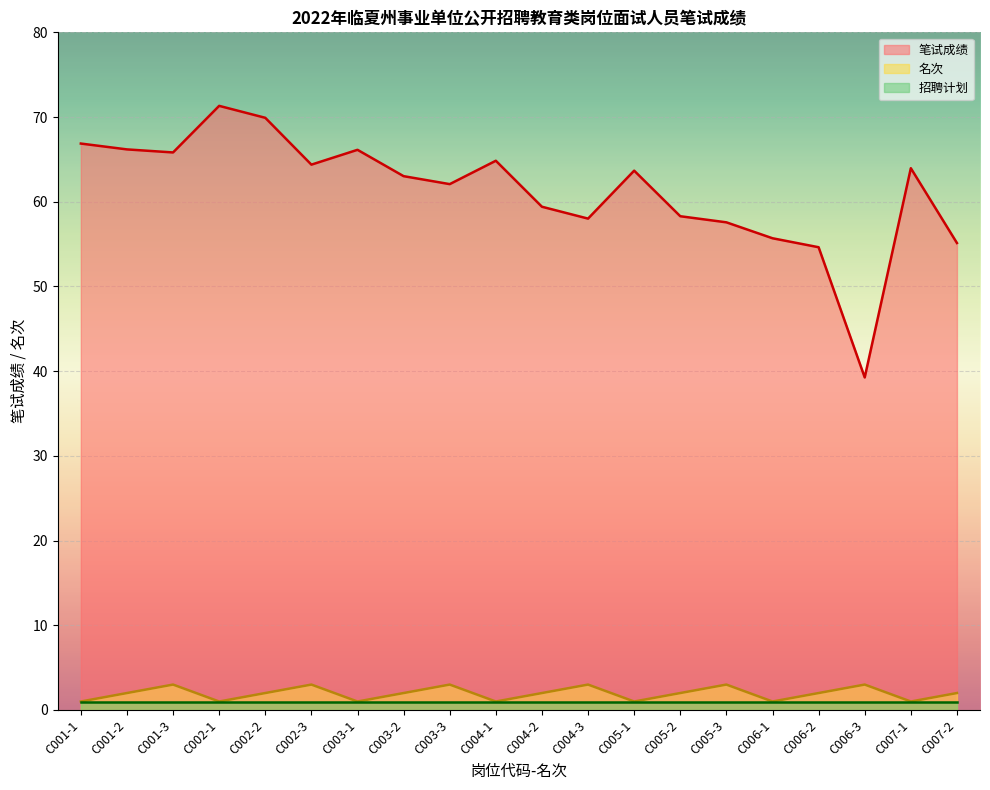

In 笔试成绩, how many points are higher than both neighbors (excluding endpoints)?

5